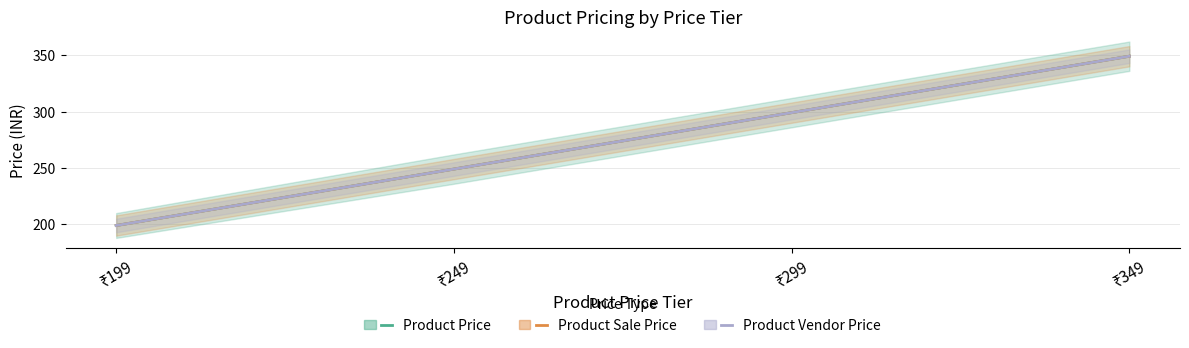

Is the value of Product Sale Price at ₹199 greater than the value of Product Price at ₹199?

No